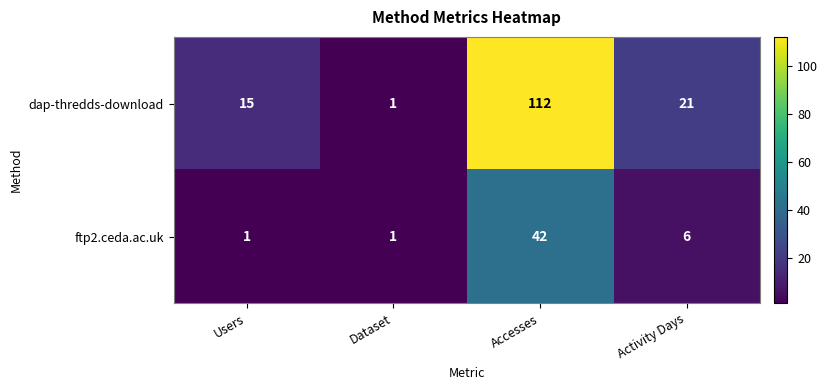

True or false: ftp2.ceda.ac.uk has a value of 1 at Activity Days.

False